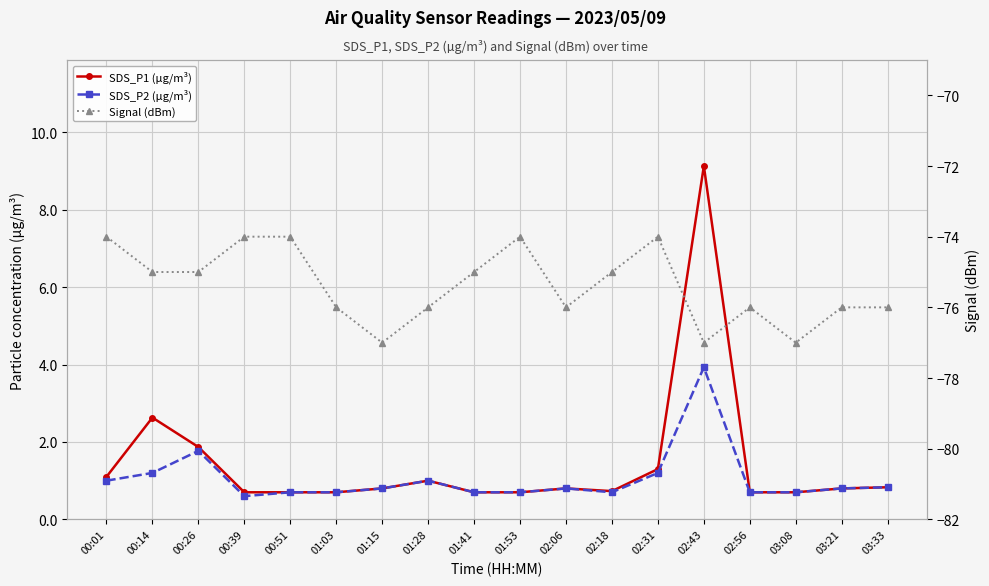

Rank the series at 03:08 from lowest to highest value.

Signal (dBm), SDS_P1 (µg/m³), SDS_P2 (µg/m³)